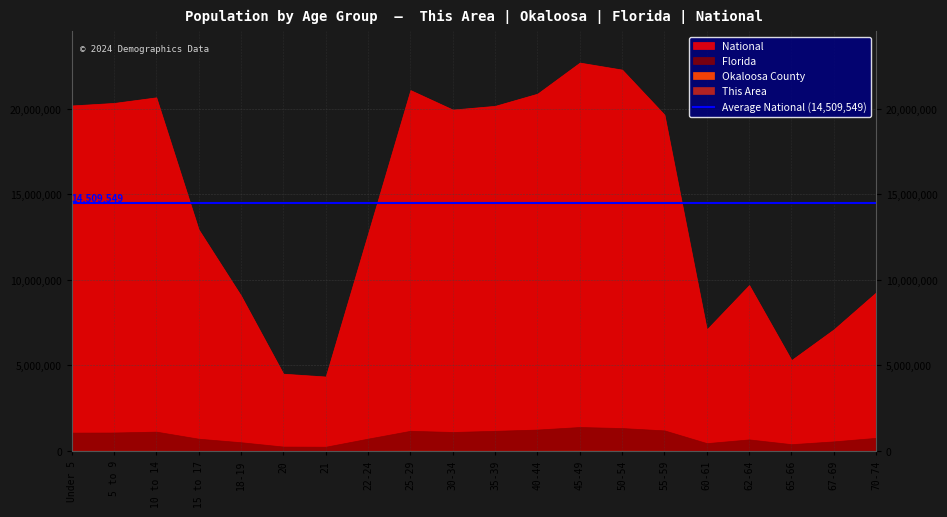

Where does the Florida series first go above 1073506?

5 to 9